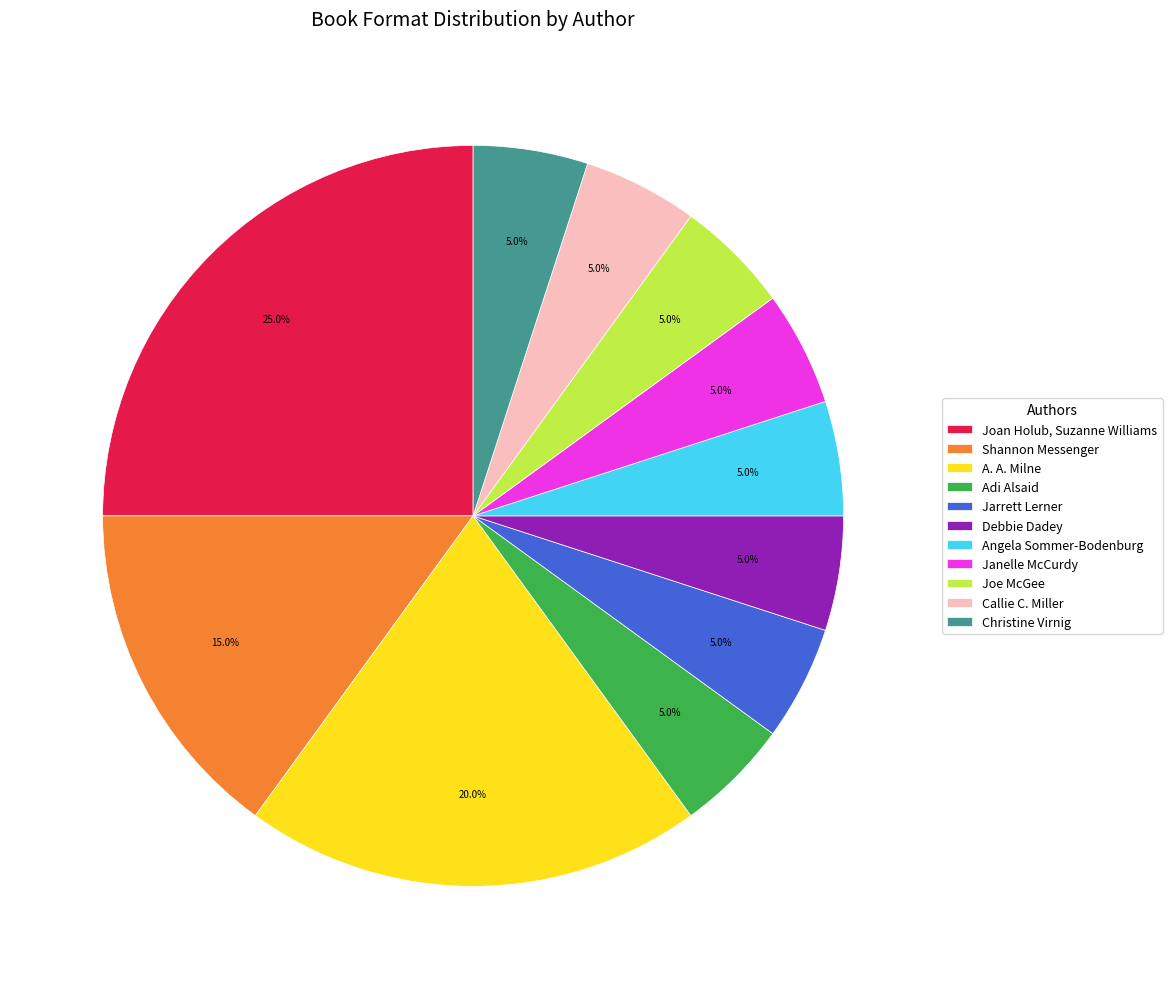

What is the ratio of the value at A. A. Milne to the value at Debbie Dadey?

4.0